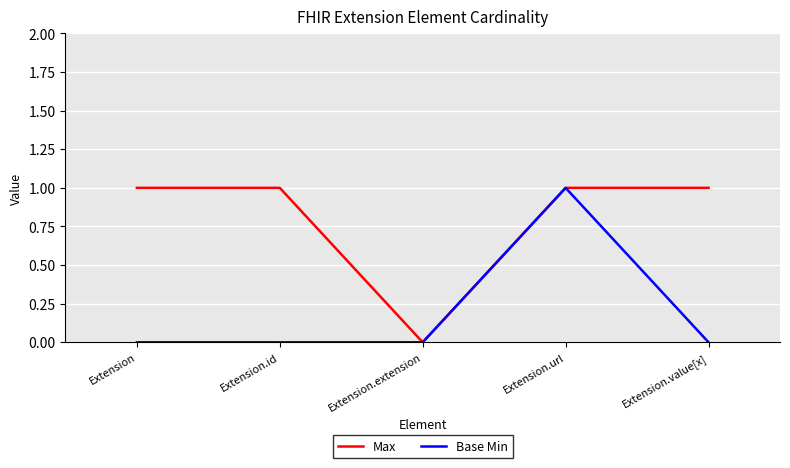

Between Extension.id and Extension.url, which series saw the biggest shift?

Base Min